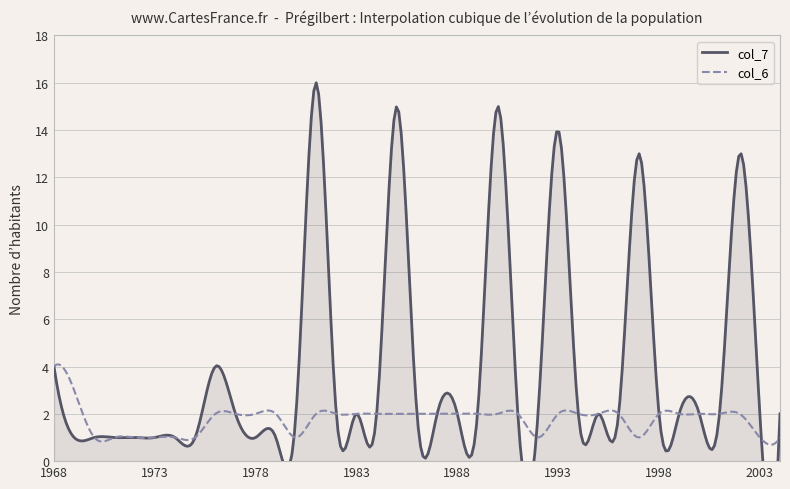

What is the highest value of the col_6 series?

4.1